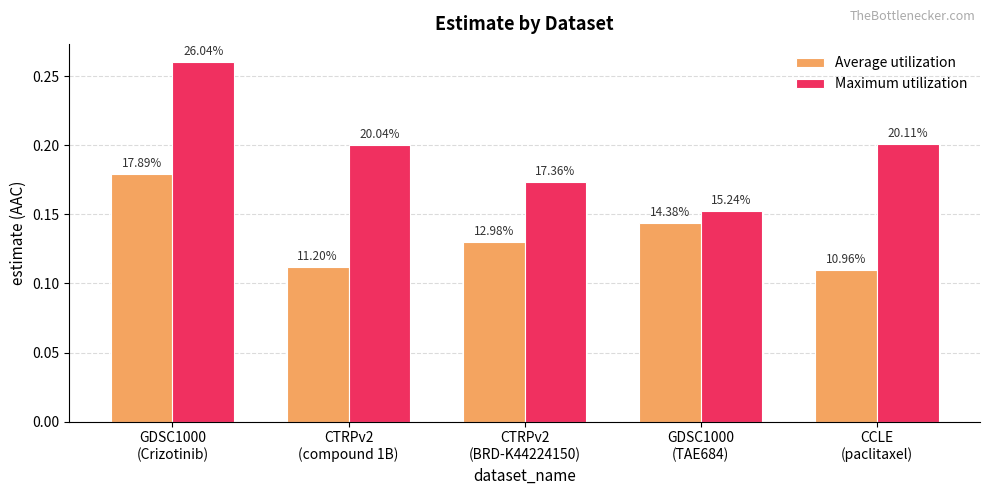

What is the sum of all Maximum utilization values?

1.0